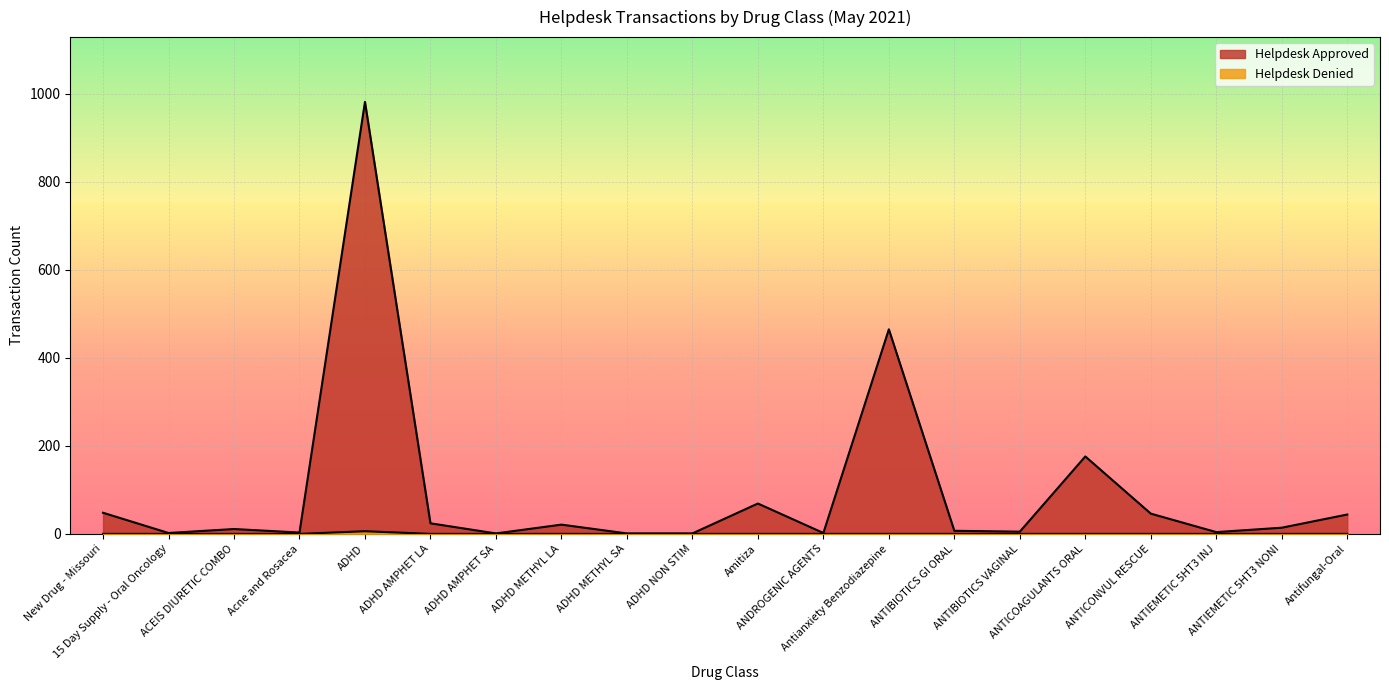

Where is the first local minimum for Helpdesk Approved?

15 Day Supply - Oral Oncology